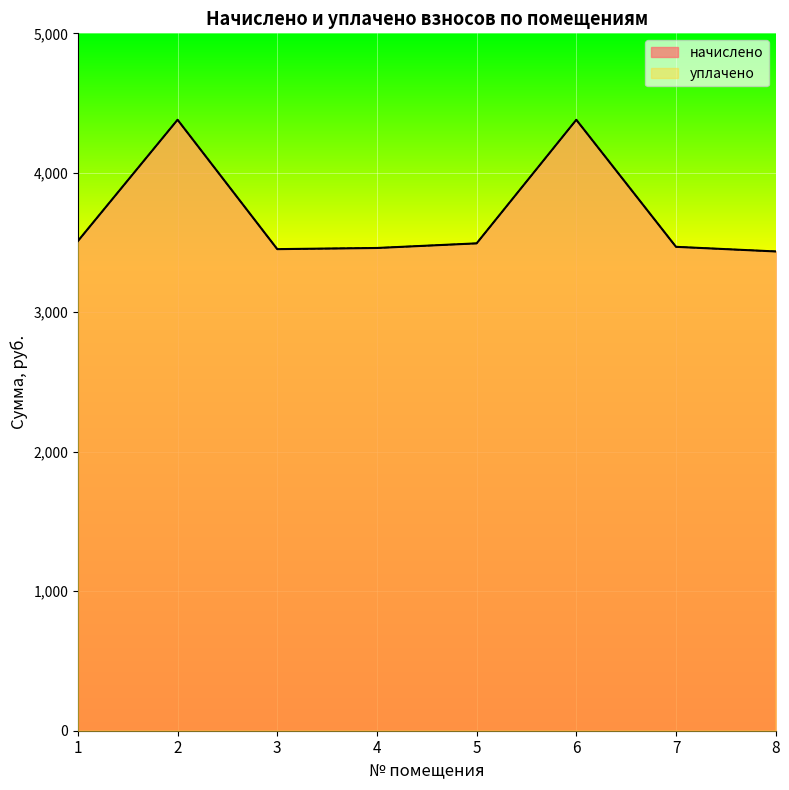

What is the value of the начислено point at the 1st from the left?

3510.7